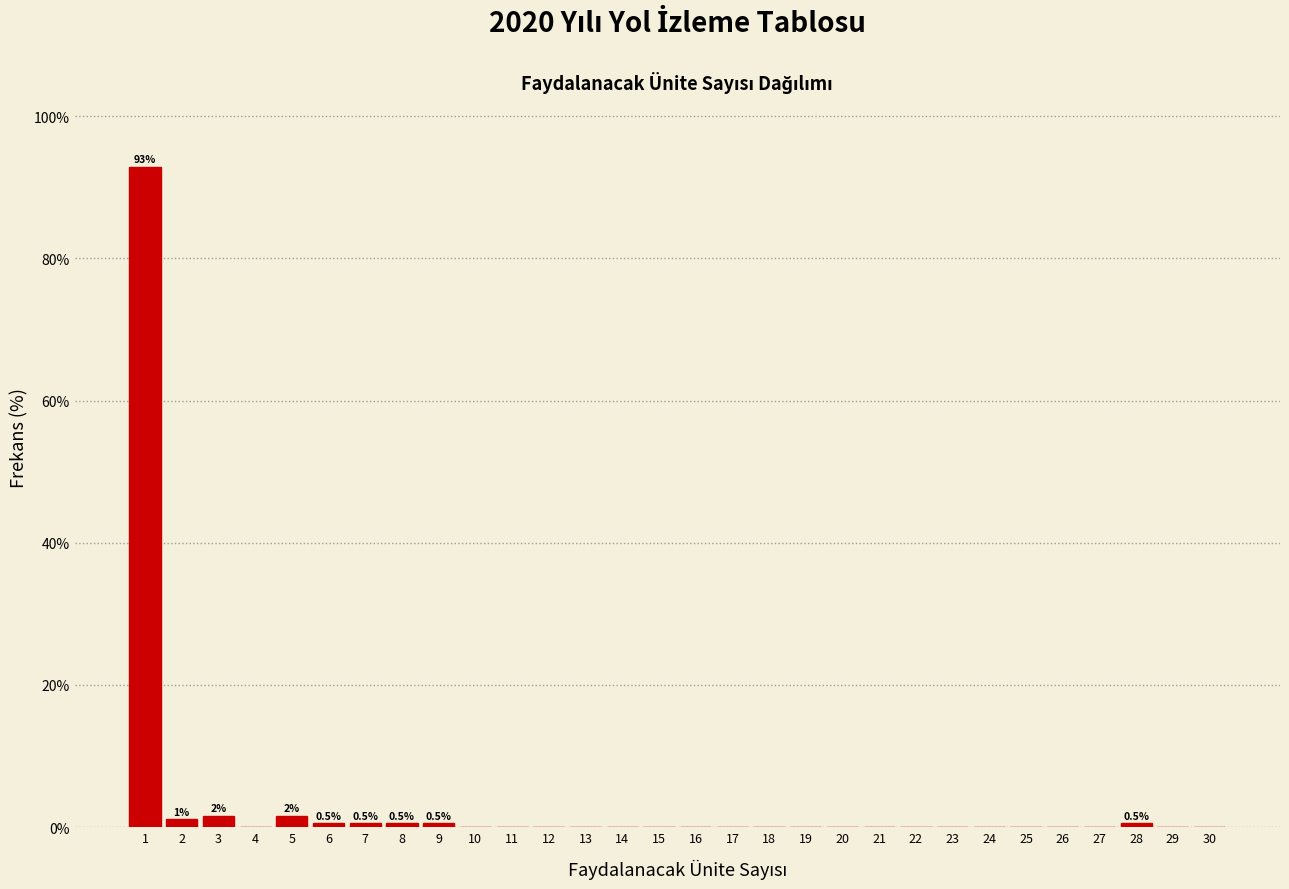

Over which range of the x-axis is the bar tallest?

0.5 to 1.5